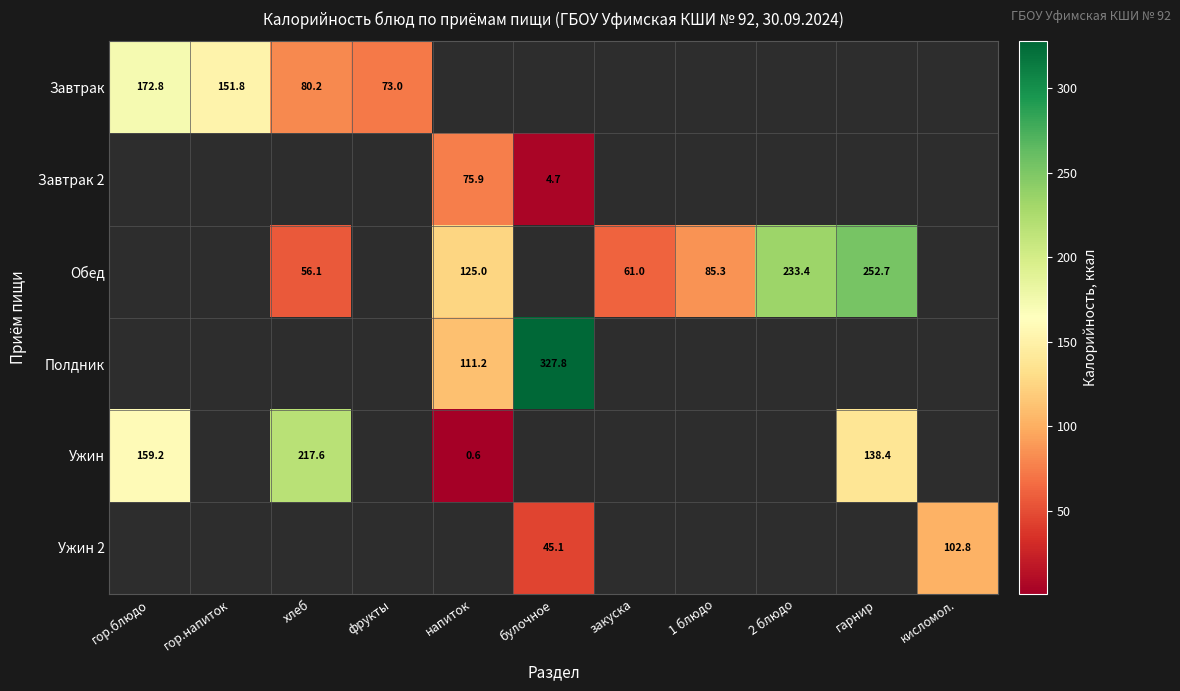

Count the number of data series in this chart.

6